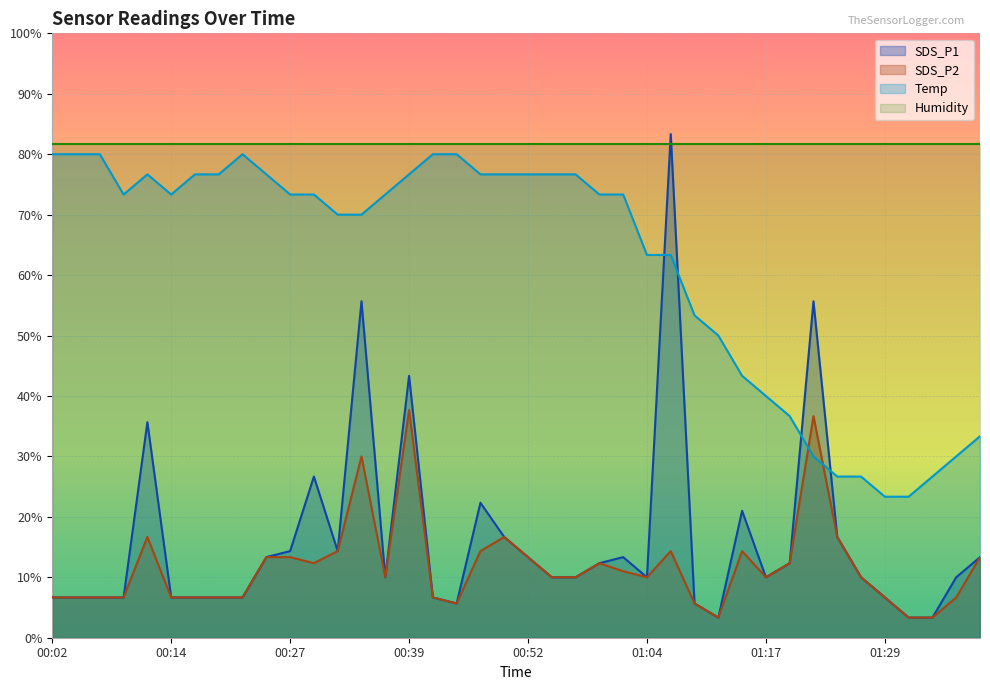

Does the chart display data point markers on the line(s)?

No